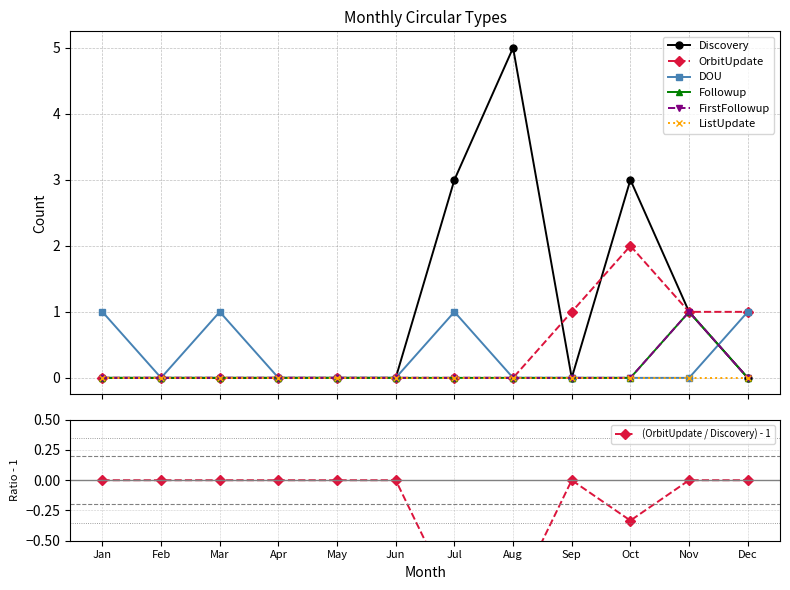

After their last crossing, which series has the higher values: DOU or Followup?

DOU